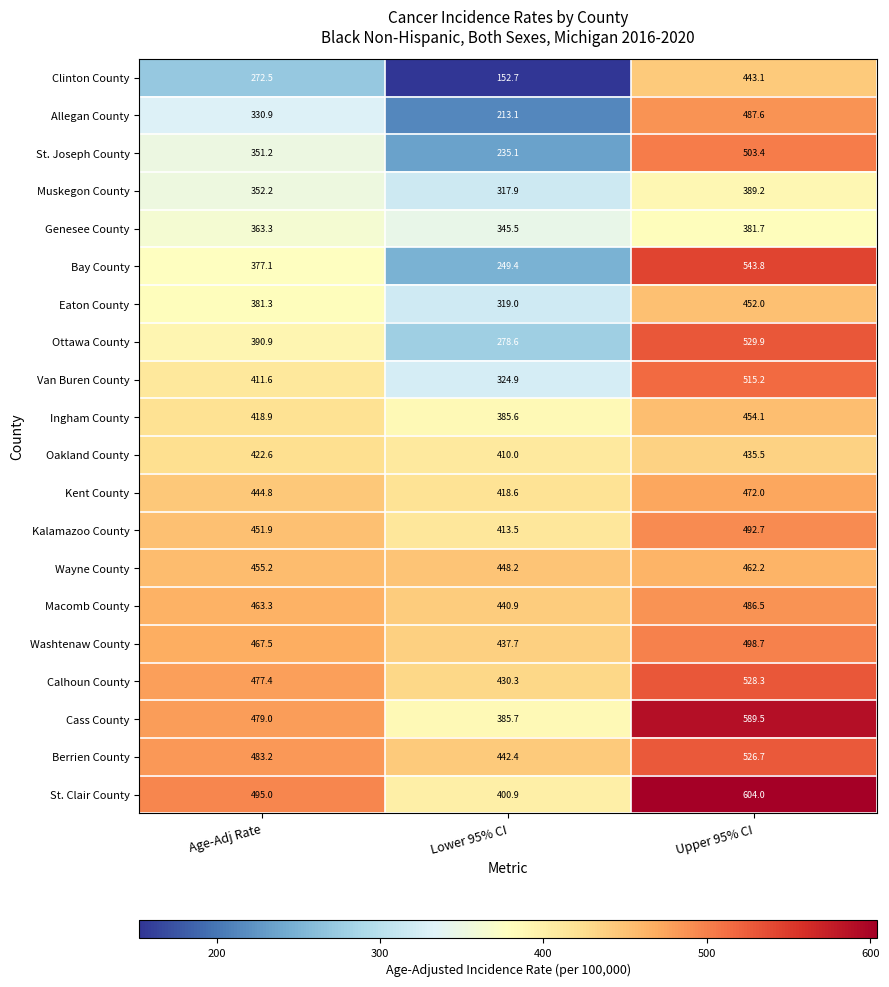

At which category is the sum across all series the highest?

Upper 95% CI